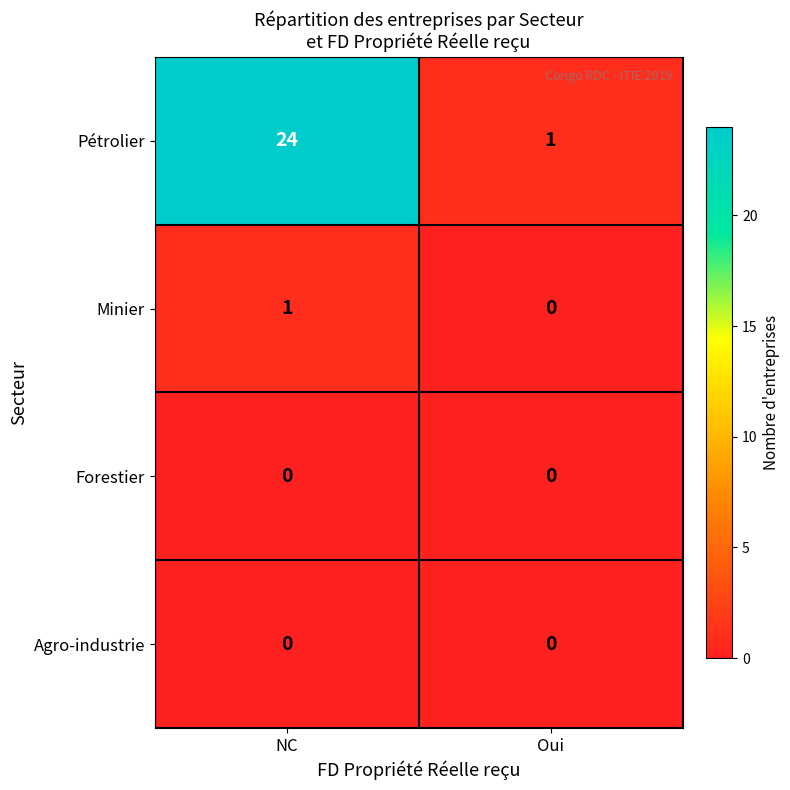

Reading left to right, what are all the values shown in this chart?

Pétrolier: NC=24	Oui=1
Minier: NC=1	Oui=0
Forestier: NC=0	Oui=0
Agro-industrie: NC=0	Oui=0